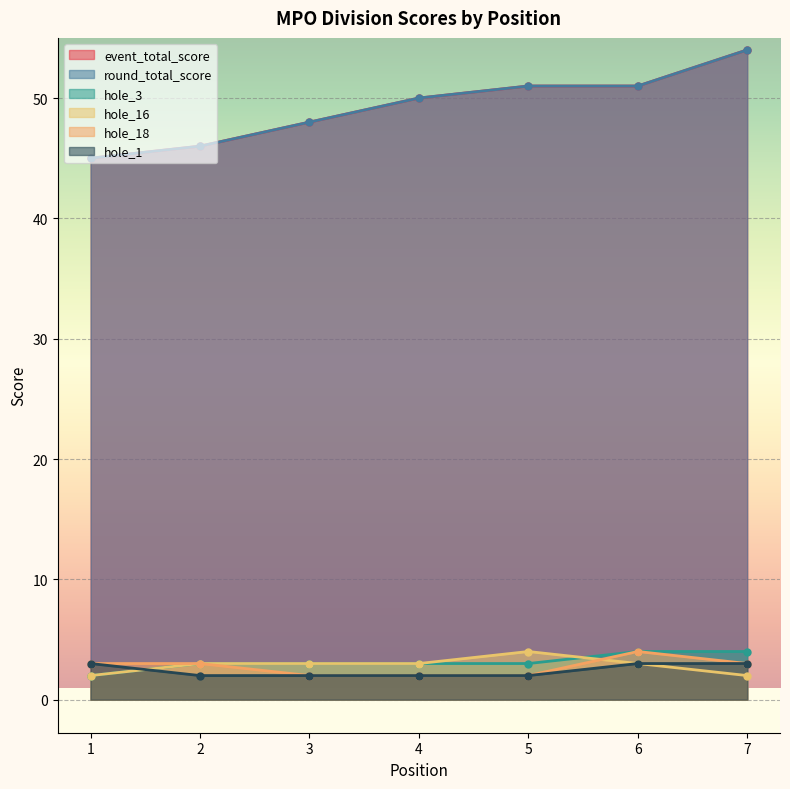

At which category is the sum across all series the highest?

7